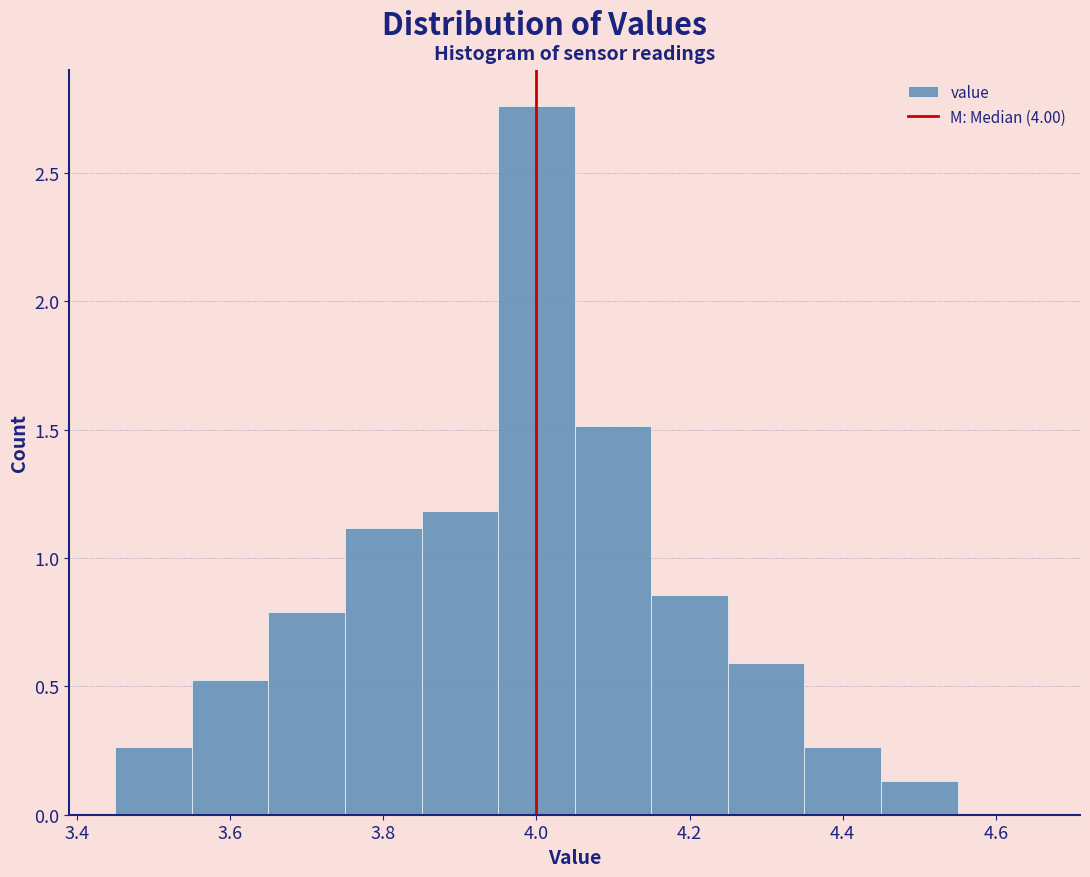

Reading left to right, list every bar in this chart as the range it spans on the x-axis followed by its height. Neither the bar edges nor the heights are printed on the chart, so give them approximately, as read against the axes.

3.45 to 3.55: 0.25
3.55 to 3.65: 0.55
3.65 to 3.75: 0.80
3.75 to 3.85: 1.10
3.85 to 3.95: 1.20
3.95 to 4.05: 2.75
4.05 to 4.15: 1.50
4.15 to 4.25: 0.85
4.25 to 4.35: 0.60
4.35 to 4.45: 0.25
4.45 to 4.55: 0.15
4.55 to 4.65: 0